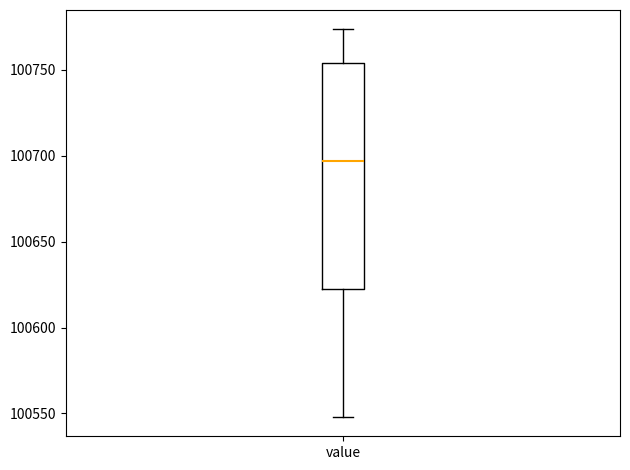

Where does the median line of the box for value sit on the y-axis? The values are not printed on the chart, so give them approximately, as read against the axis.

100695